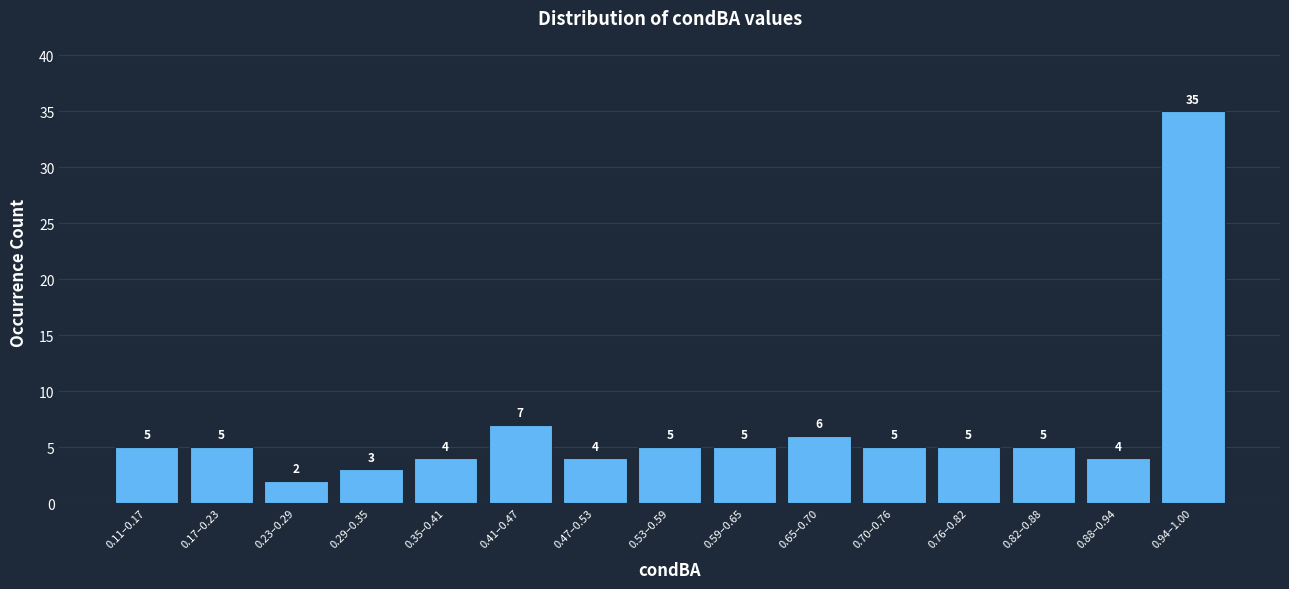

Reading left to right, extract all data points from this chart.

5	5	2	3	4	7	4	5	5	6	5	5	5	4	35